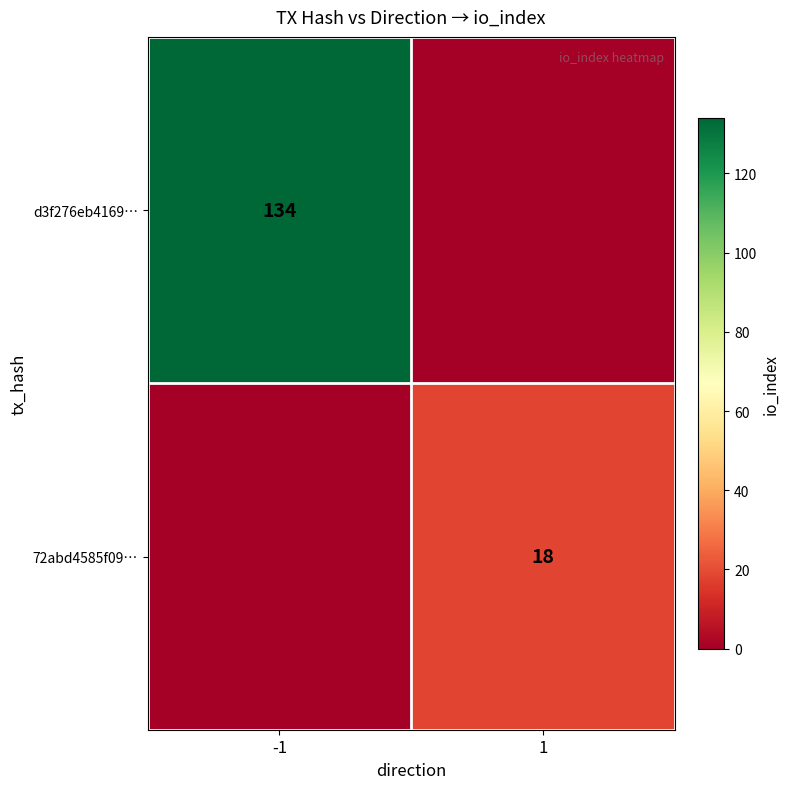

Is the value of 72abd4585f09… at 1 greater than the value of d3f276eb4169… at -1?

No